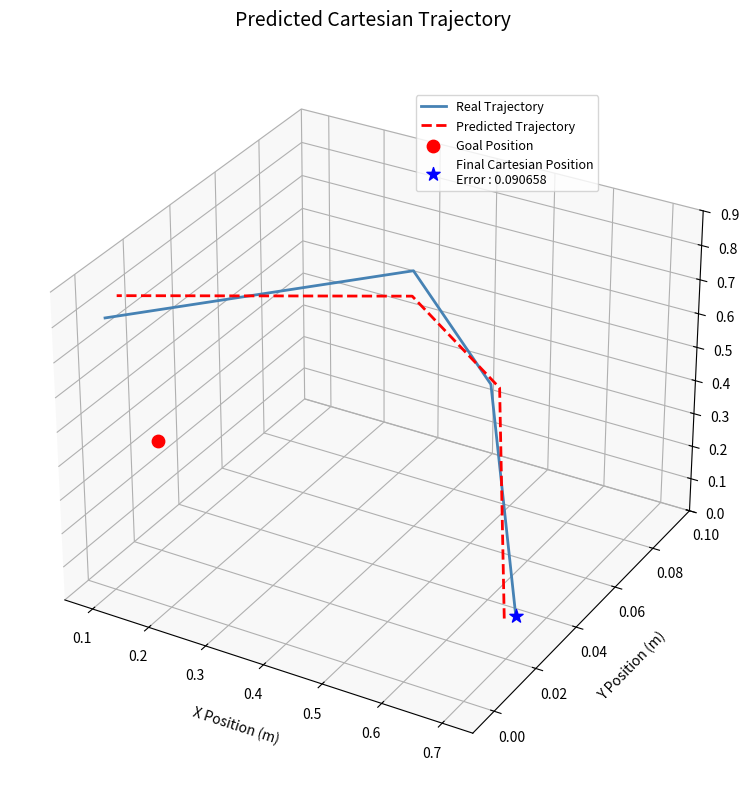

Which series has the widest spread of Y values?

Real Trajectory